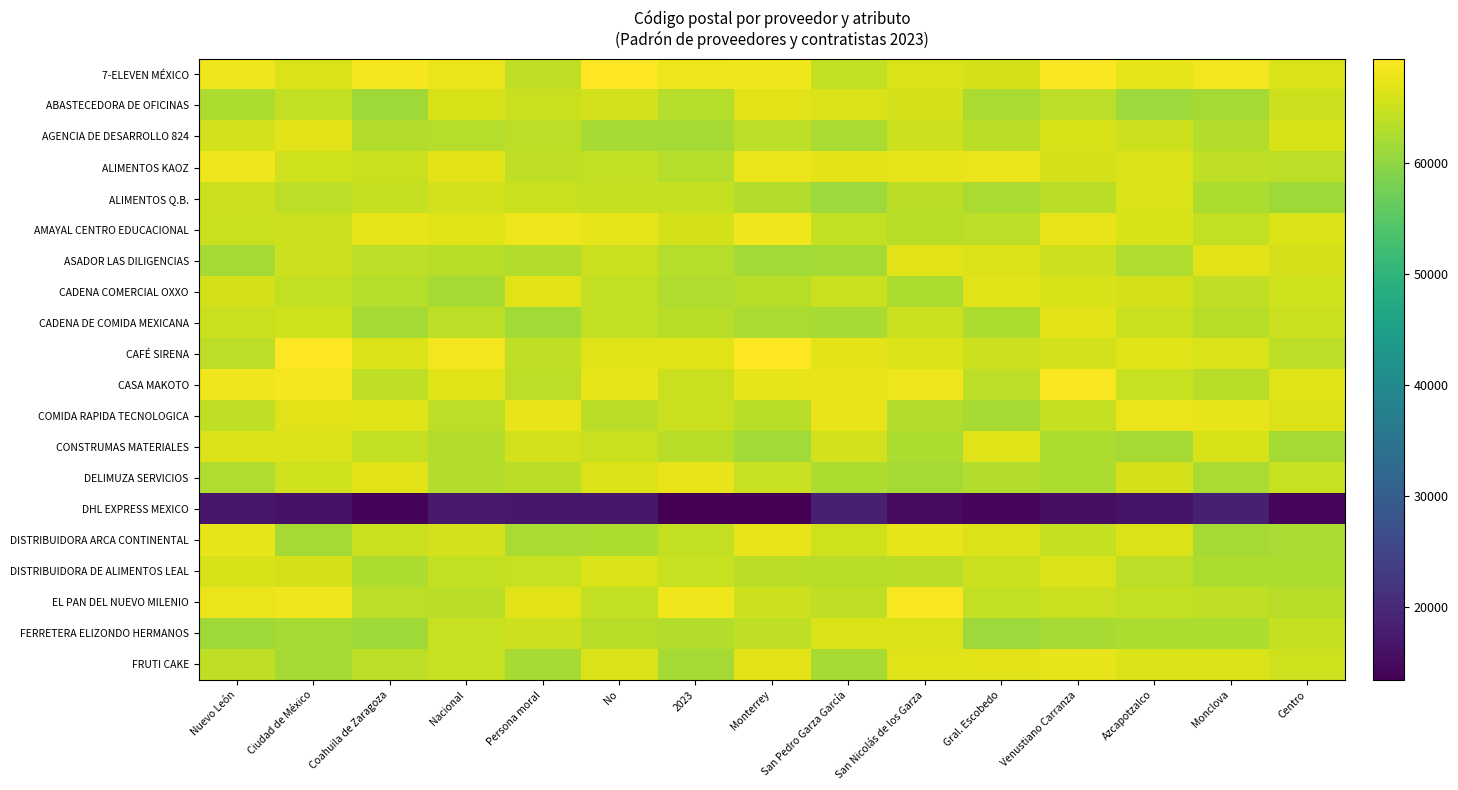

Which label corresponds to the smallest value in the chart?

Monterrey